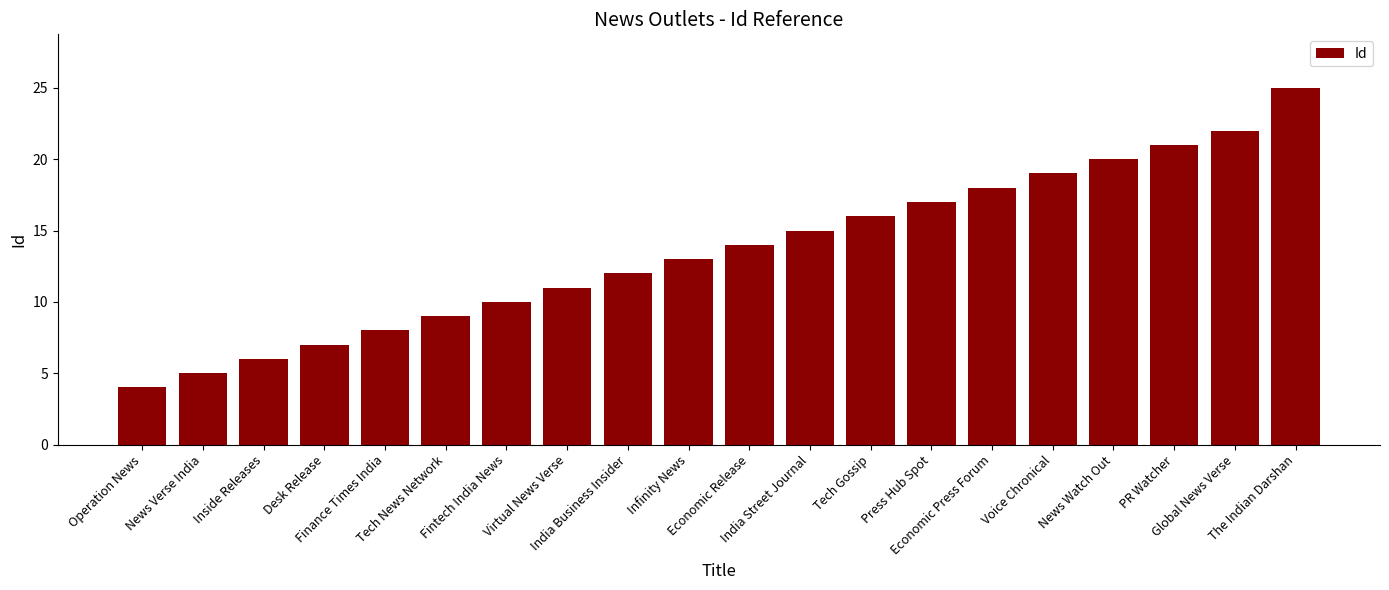

How many bars are there in total?

20